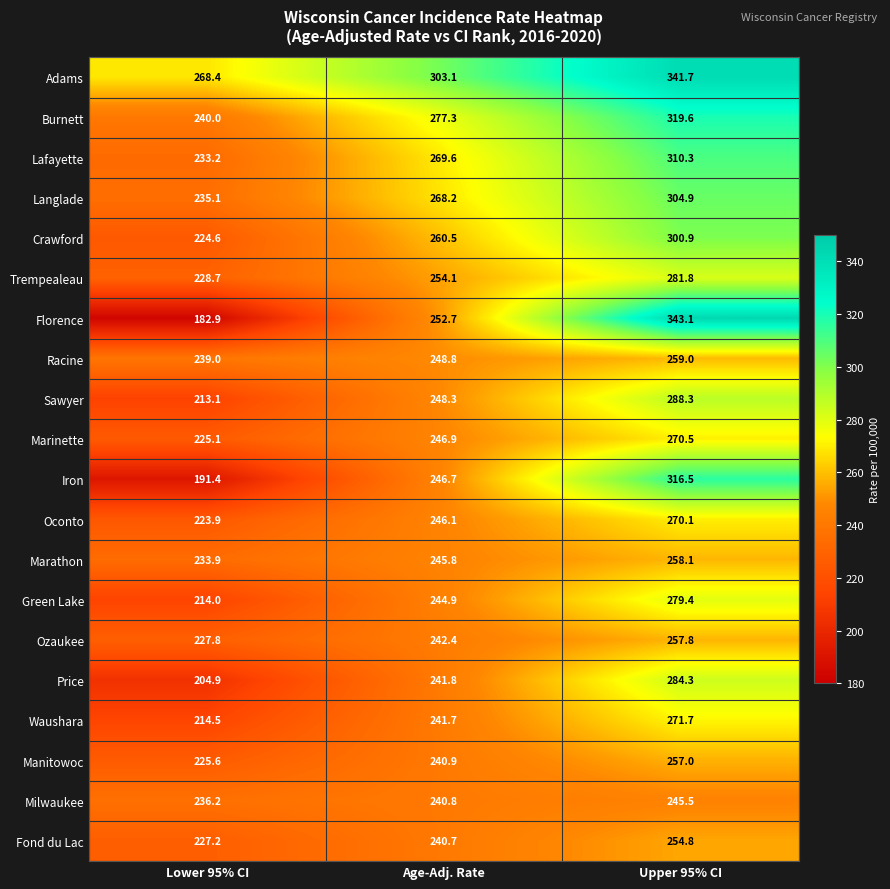

Which category has the lowest value in the Adams series?

Lower 95% CI